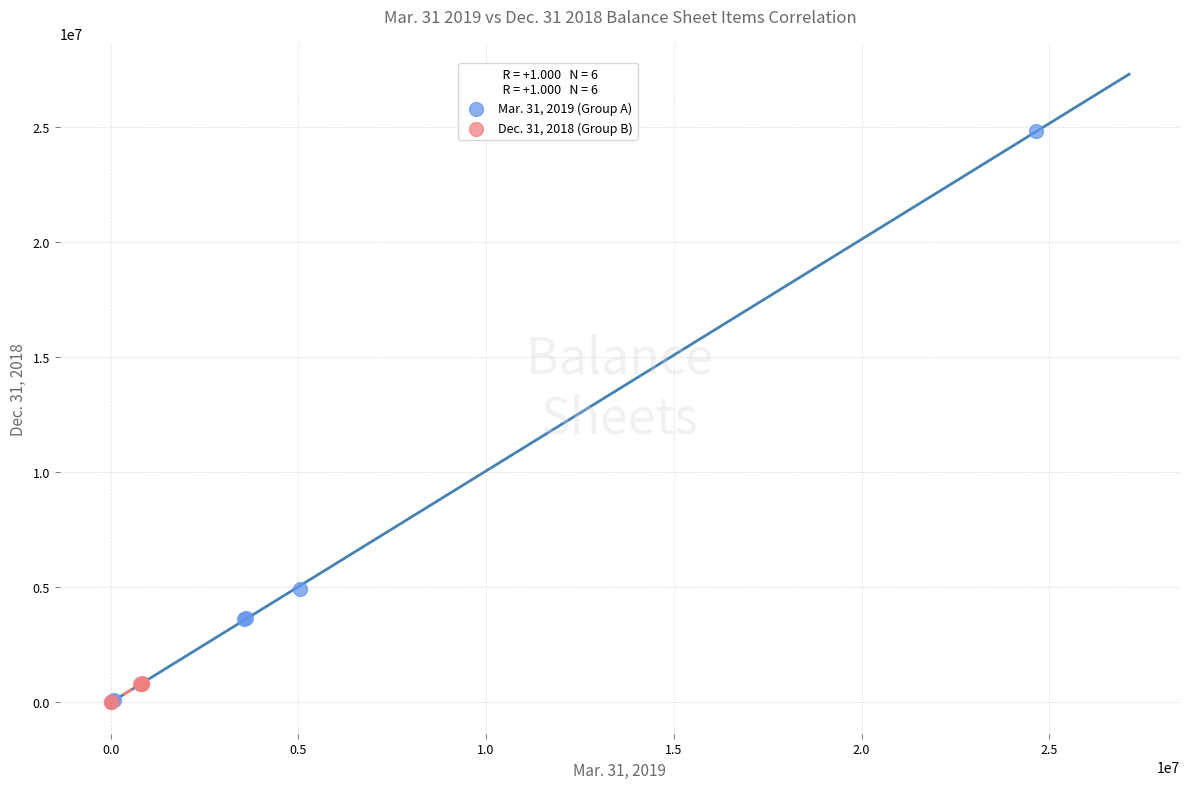

Which series has the largest Y range (max minus min)?

Mar. 31, 2019 (Group A)